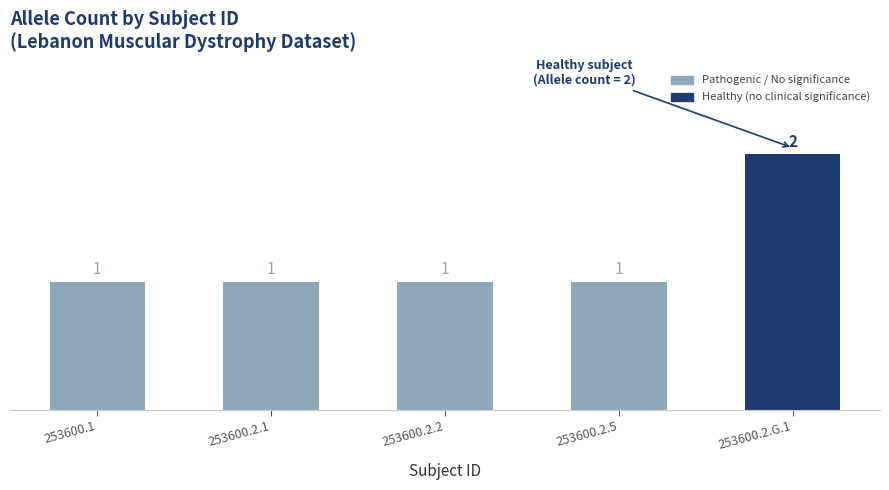

What is the maximum value shown in the chart?

2